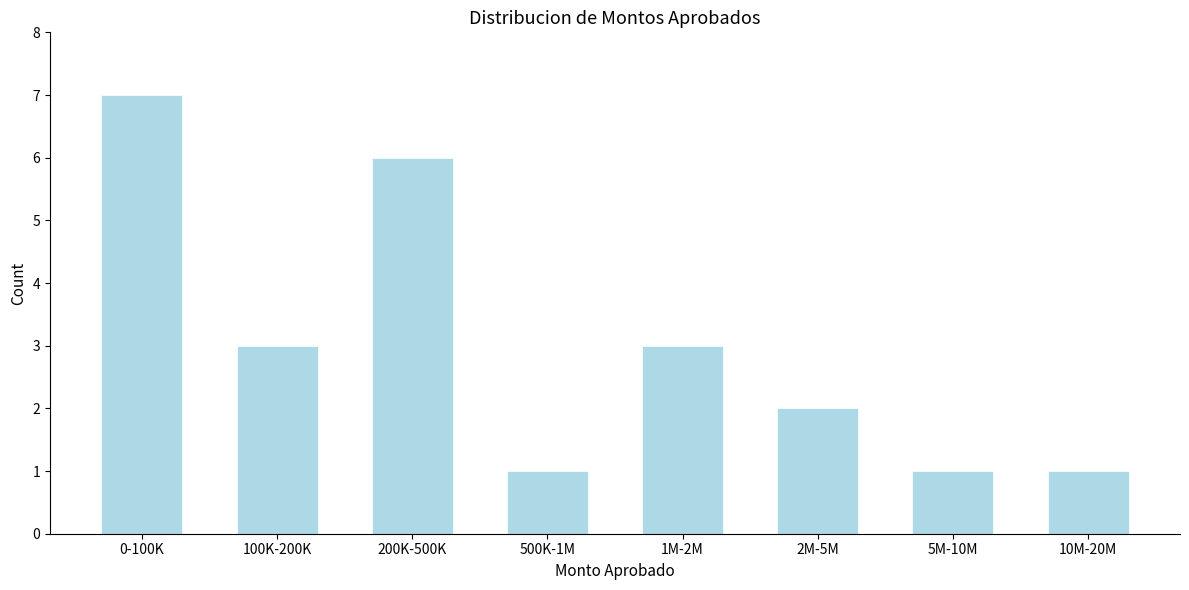

Reading left to right, extract all data points from this chart.

0-100K=7	100K-200K=3	200K-500K=6	500K-1M=1	1M-2M=3	2M-5M=2	5M-10M=1	10M-20M=1